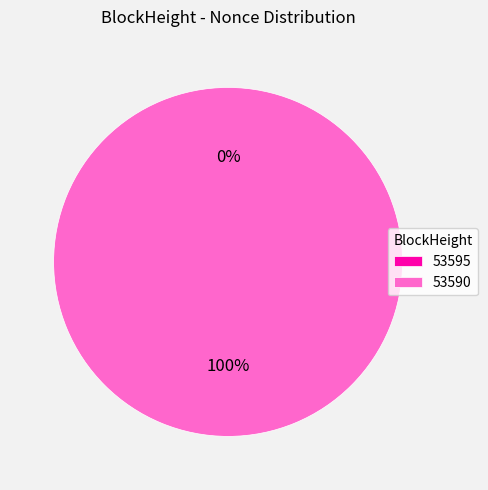

What is the change in value from 53595 to 53590?

+5718